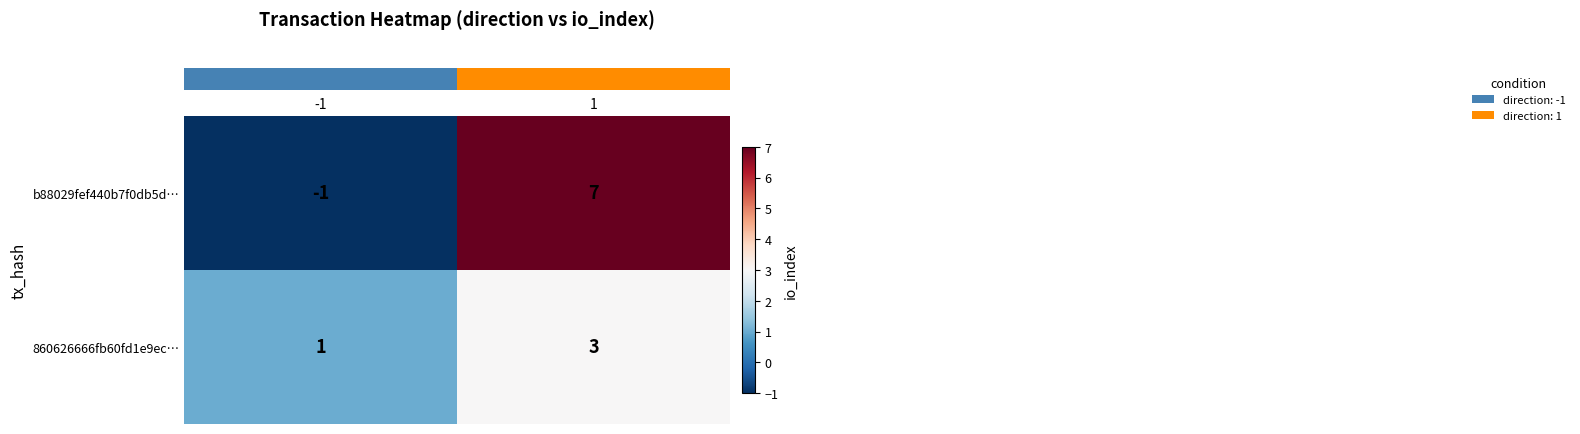

List the series in order of their overall mean, lowest first.

860626666fb60fd1e9ec…, b88029fef440b7f0db5d…